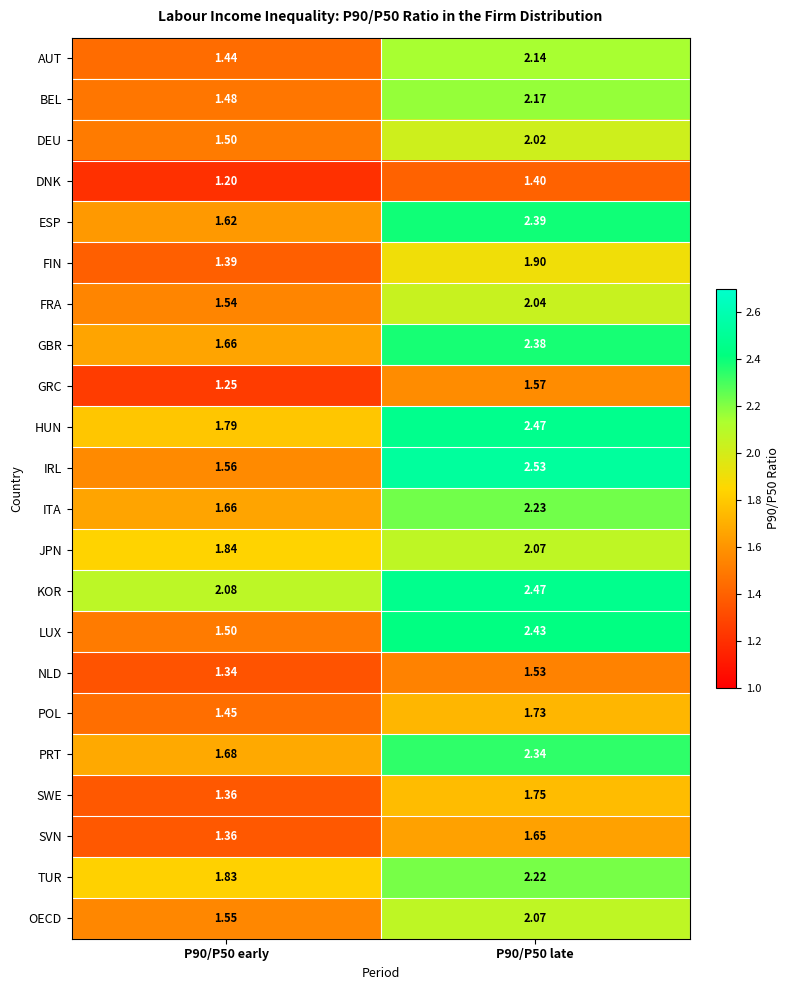

Is the value of LUX at P90/P50 early greater than the value of POL at P90/P50 late?

No